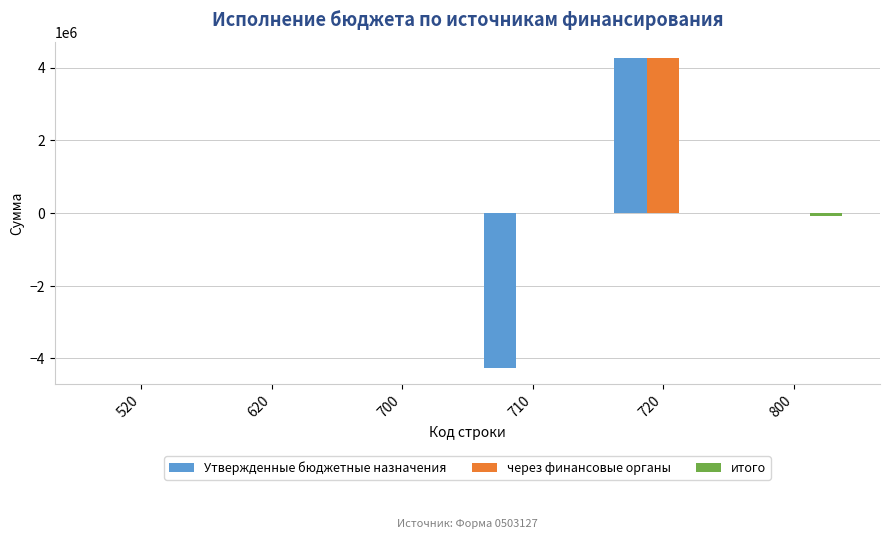

What is the sum of all через финансовые органы values?

4266822.0